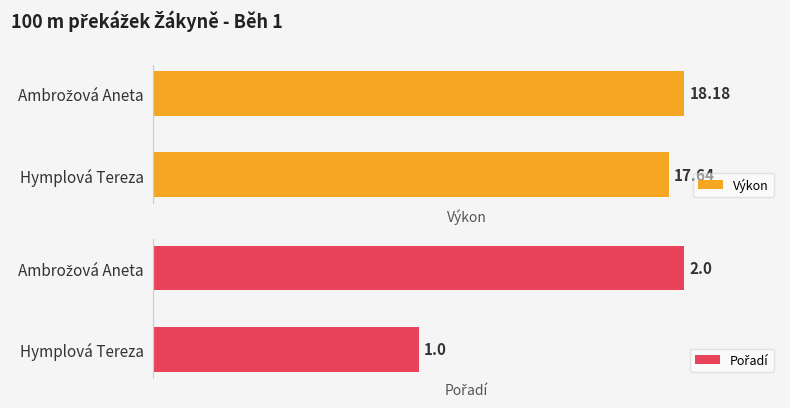

What is the total value across all series at Hymplová Tereza?

18.6